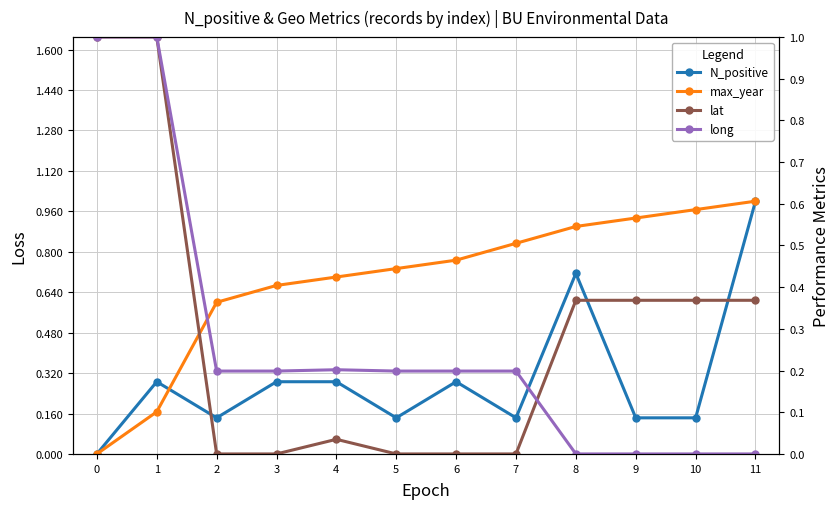

Rank the series by their maximum value, from lowest to highest.

N_positive, max_year, lat, long